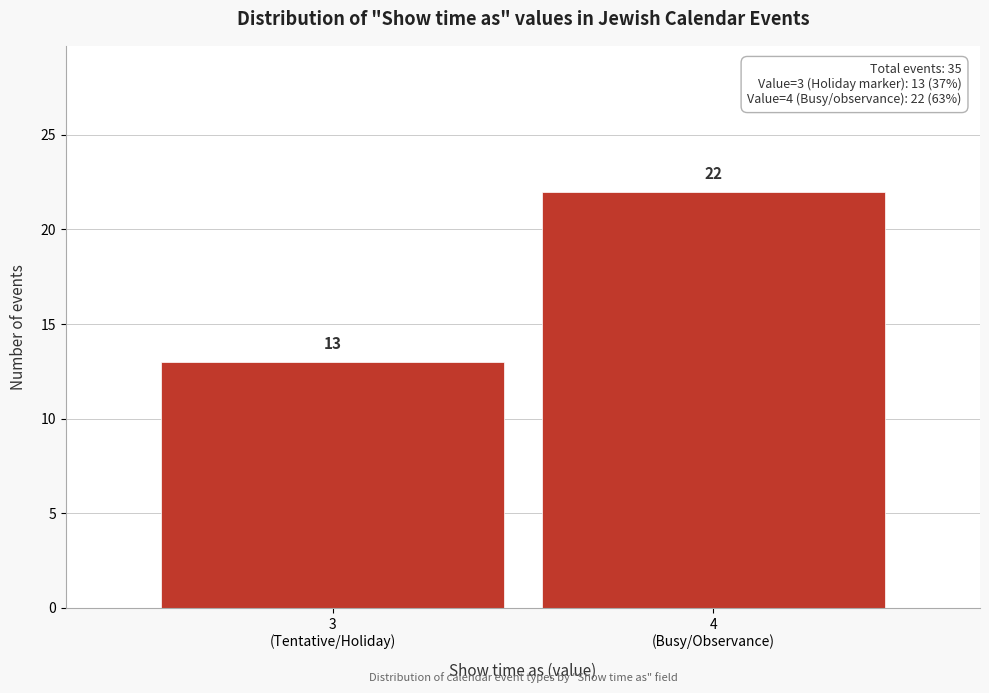

Reading left to right, list all the values displayed in this chart.

13	22